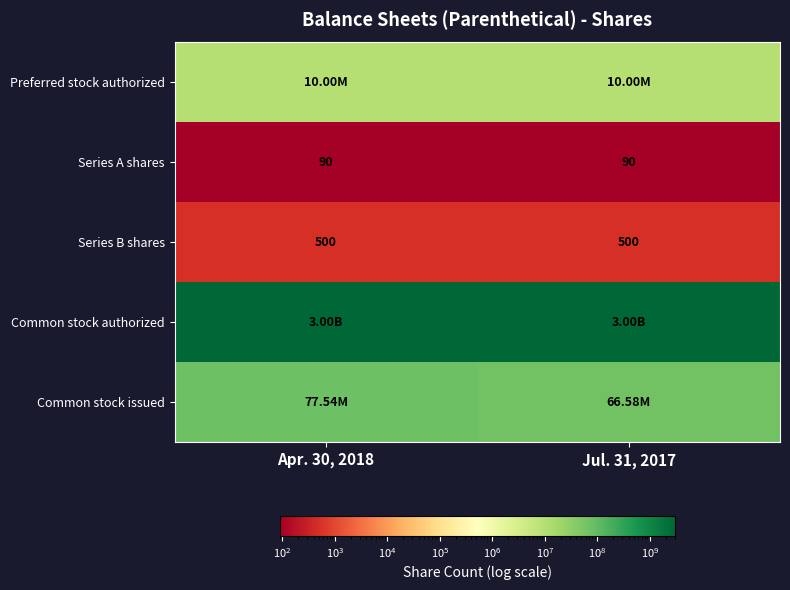

What is the sum of all Series B shares values?

1000